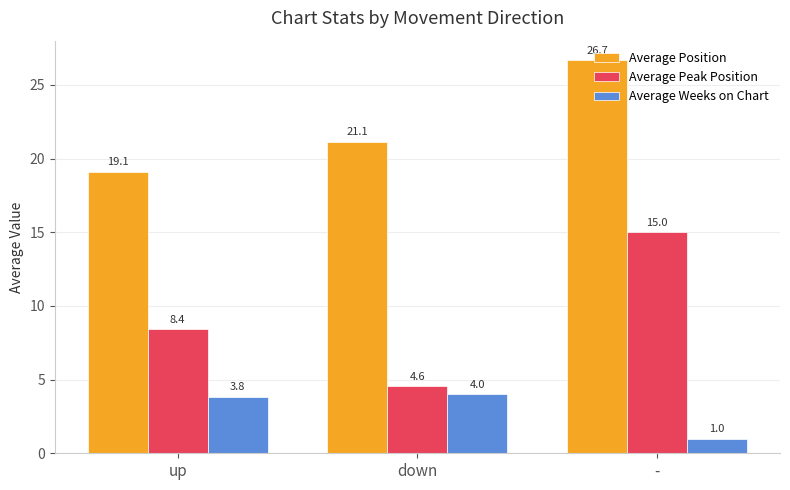

What is the value of the Average Weeks on Chart bar at the 3rd from the left?

1.0